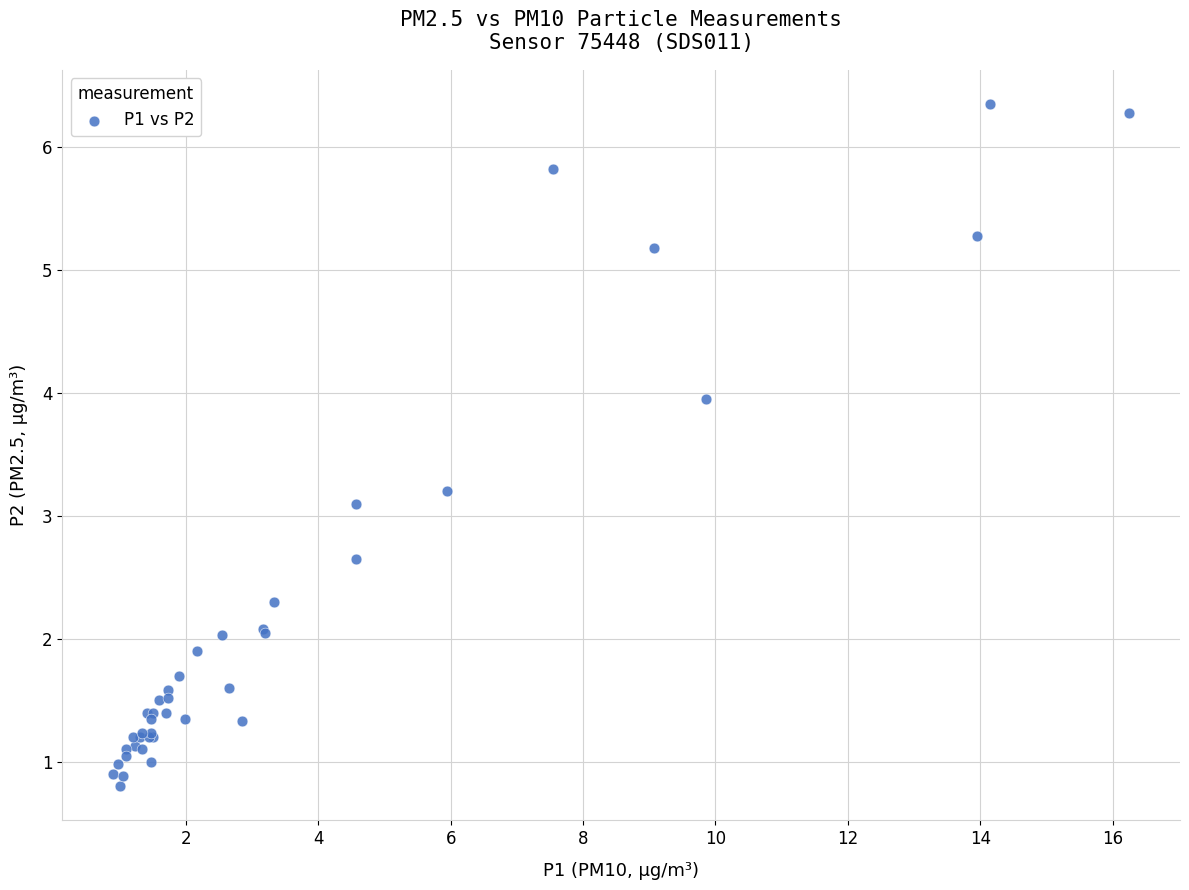

What Y value in the scatter plot is closest to 3?

3.1